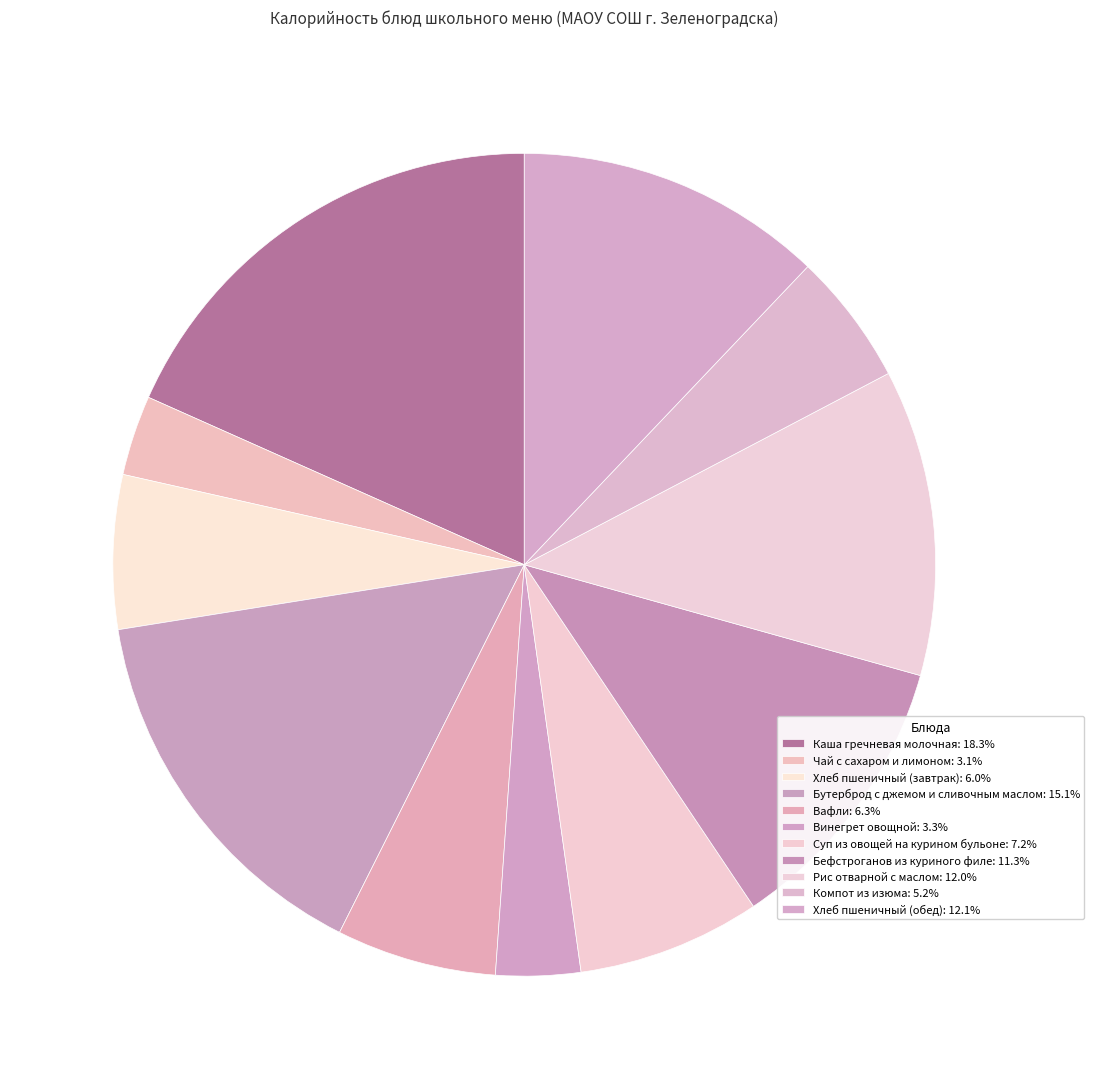

What is the smallest slice in the pie chart?

Чай с сахаром и лимоном